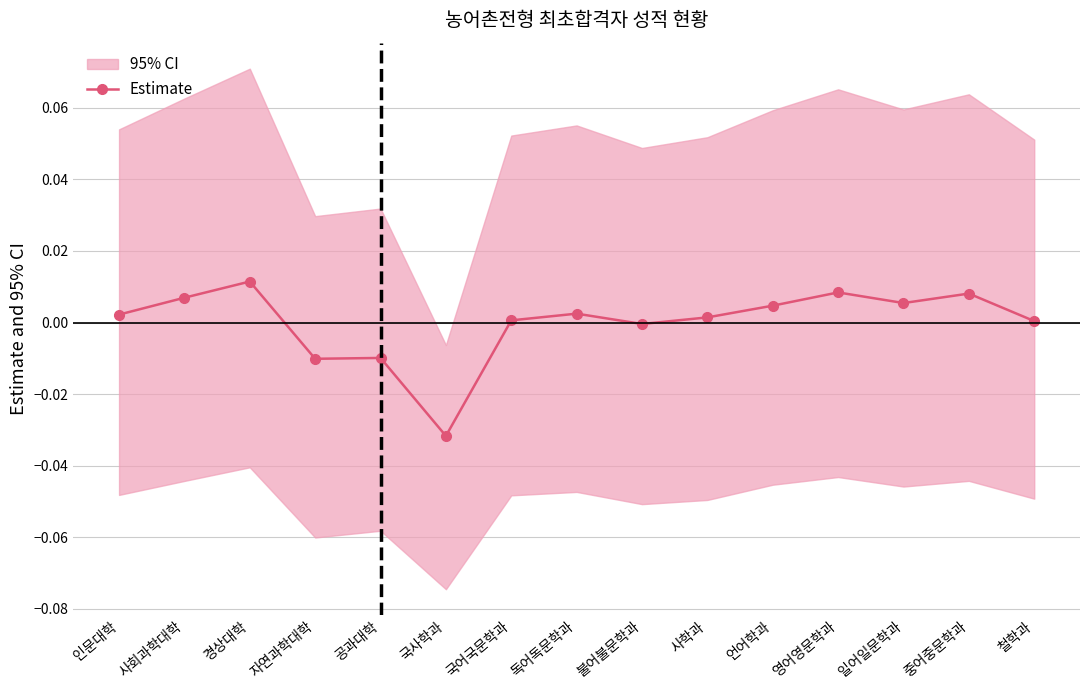

What is the label of the 12th point from the right?

자연과학대학